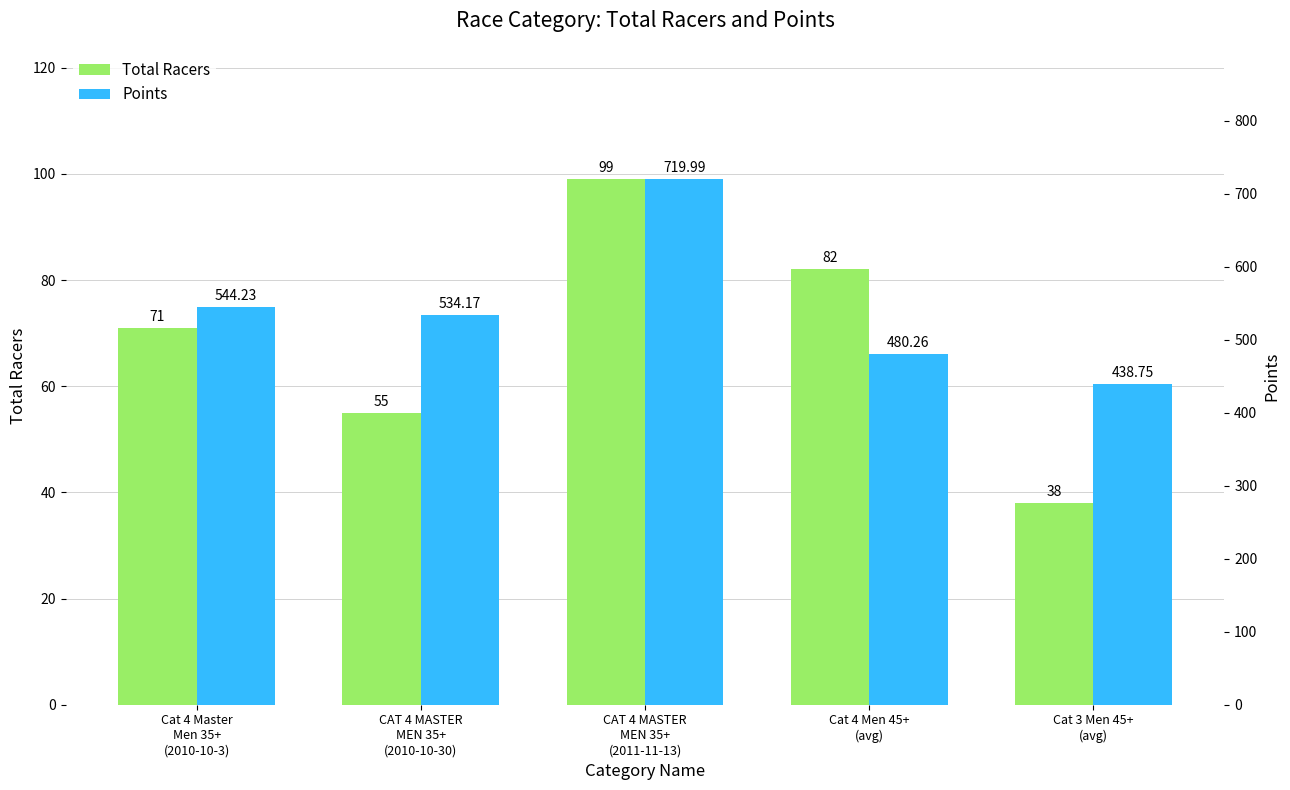

Are the bars horizontal?

No